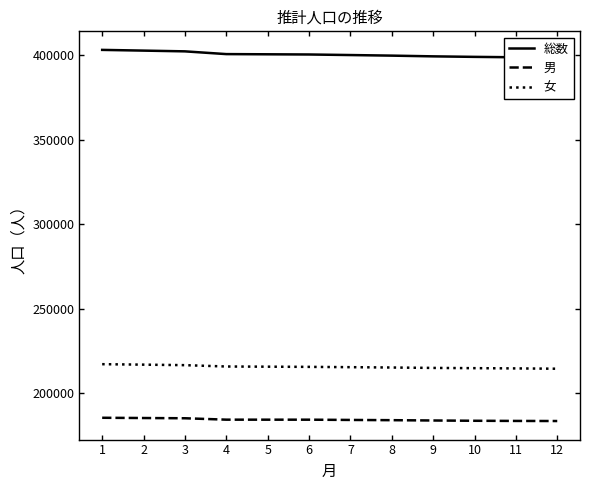

True or false: 男 and 総数 intersect in this chart.

False